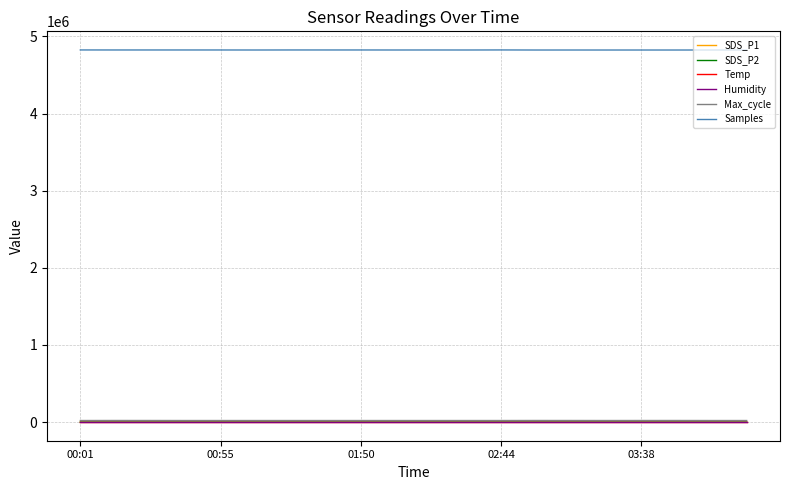

True or false: SDS_P2 has more than 0 points higher than both neighbors.

True